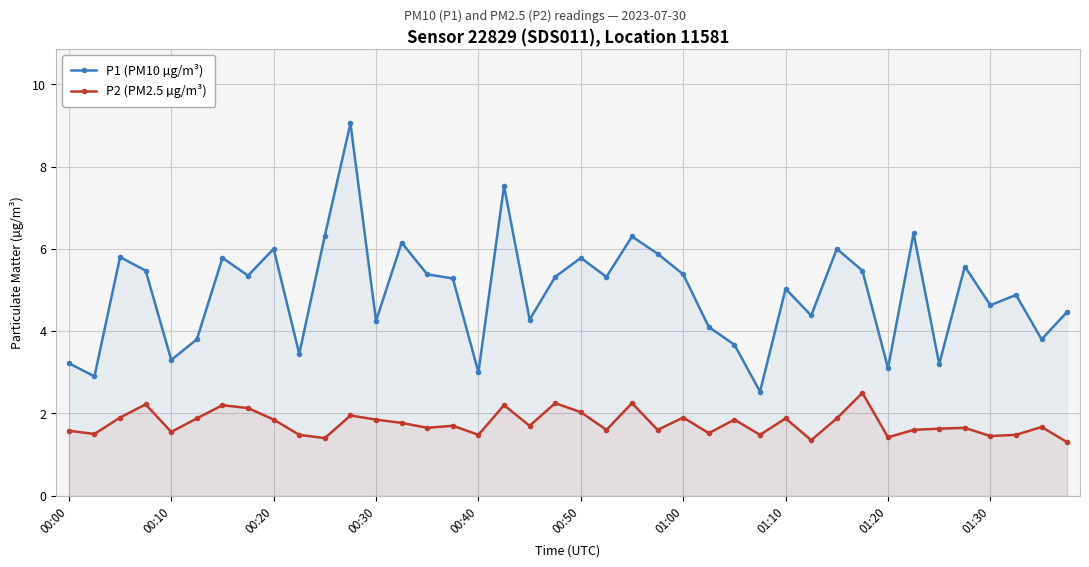

What is the approximate value of P1 (PM10 µg/m³) at 10?

6.3